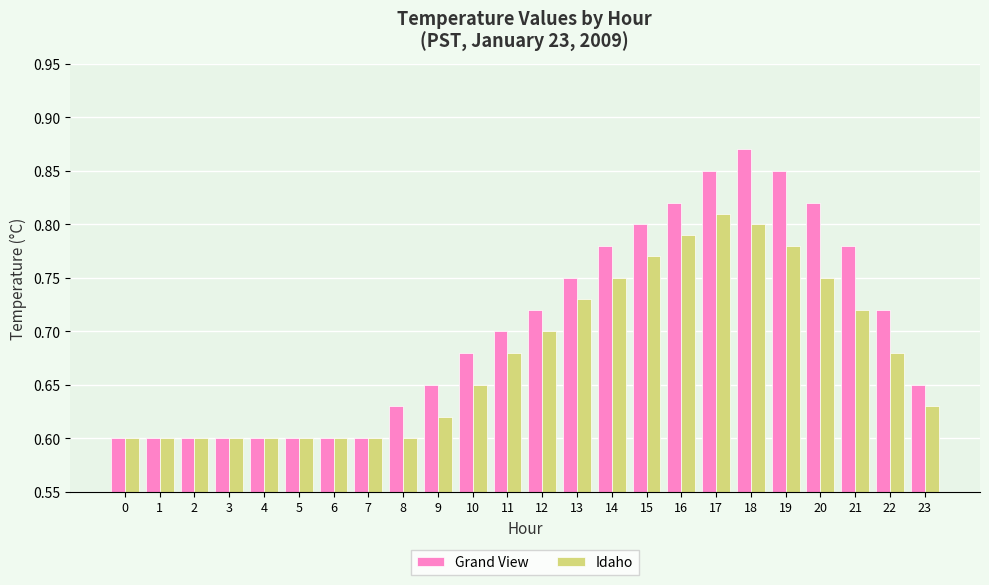

Between 7 and 15, which series saw the biggest shift?

Grand View